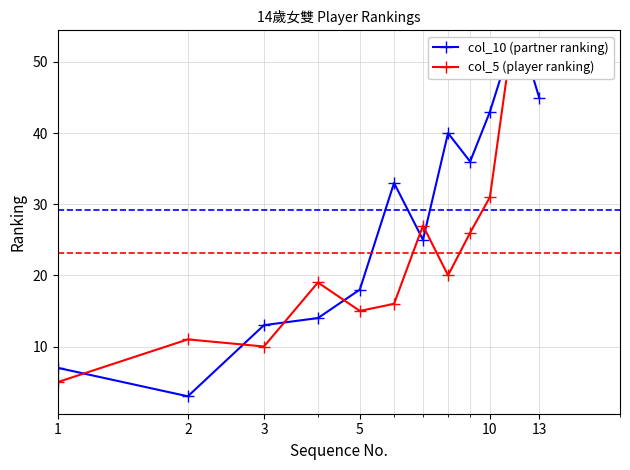

Where do col_10 (partner ranking) and col_5 (player ranking) first cross each other?

1 and 2